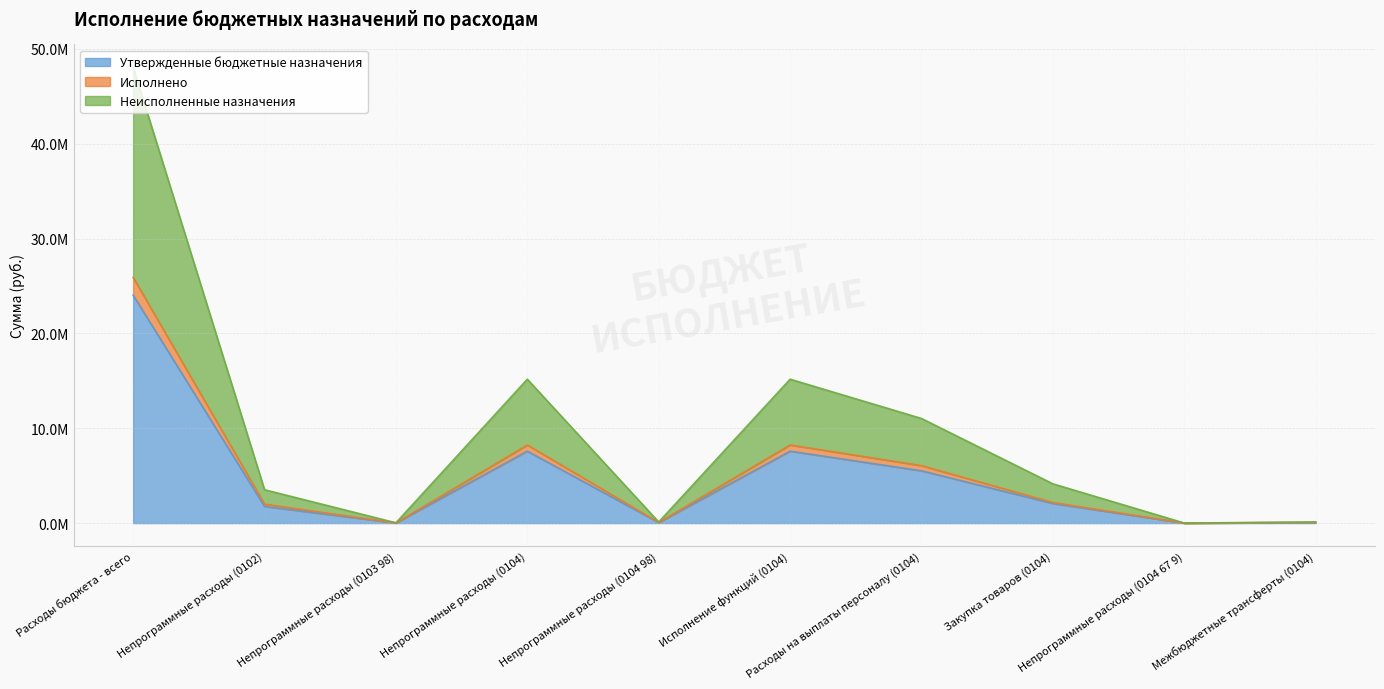

How many lines are shown in the chart?

3